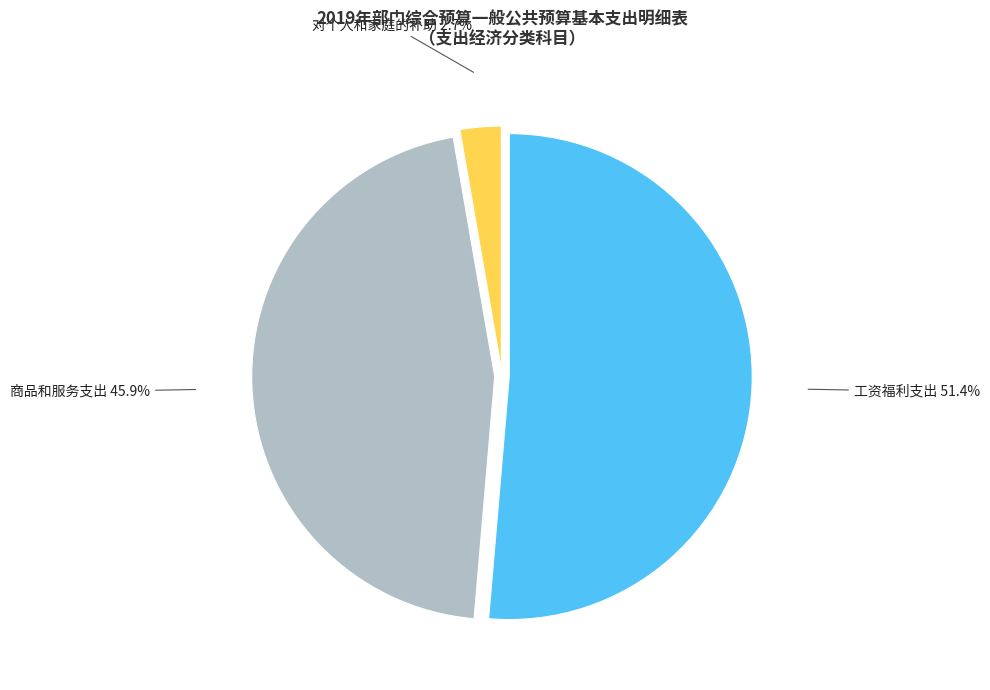

Rank the categories by value from lowest to highest.

对个人和家庭的补助, 商品和服务支出, 工资福利支出